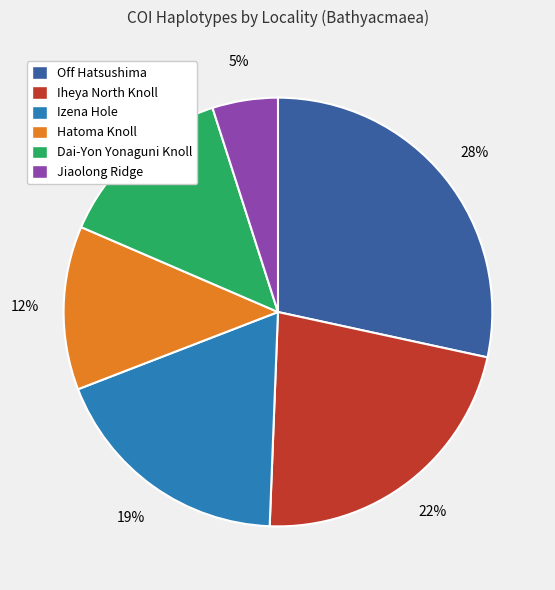

How many segments does this pie chart have?

6